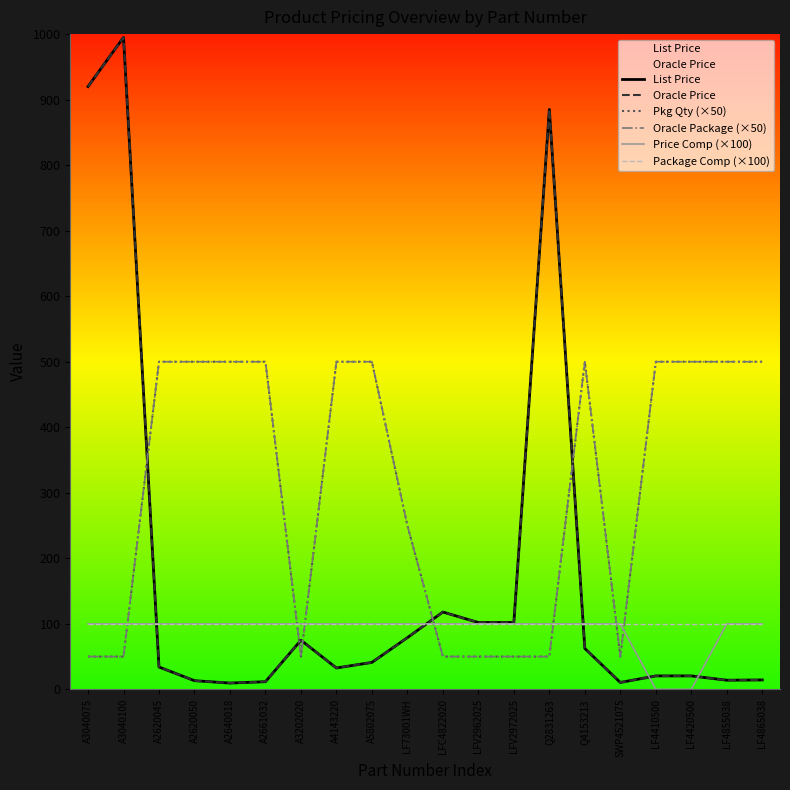

List the labels in order of Package Comp (×100) value, smallest first.

A3040075, A3040100, A2620045, A2620050, A2640018, A2661032, A3202020, A4143220, A5802075, LF73001WH, LFC4822020, LFV2962025, LFV2972025, Q2831263, Q4153213, SWP4521075, LF4410500, LF4420500, LF4855038, LF4865038